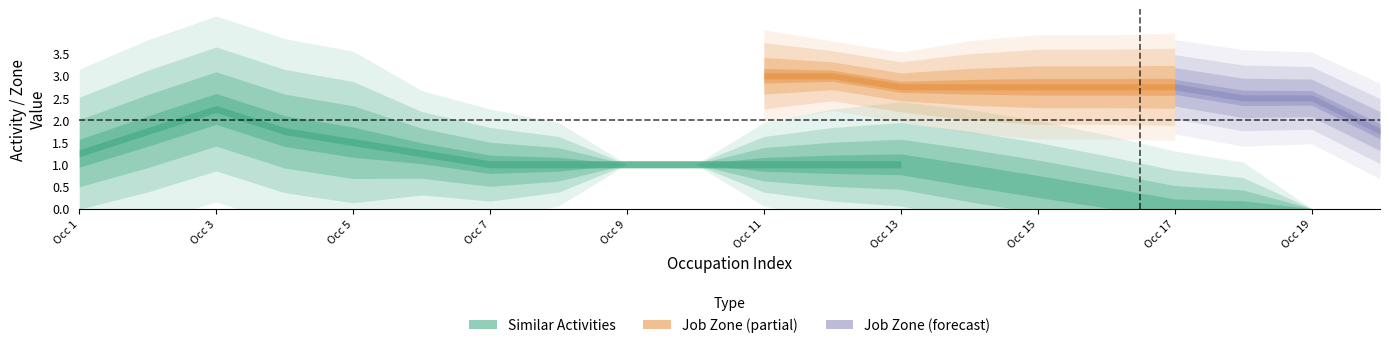

True or false: Job Zone has a value of 1 at 3.

False